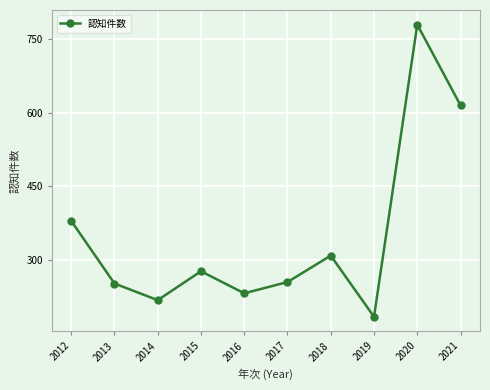

What is the ratio of the value at 2015 to the value at 2020?

0.4